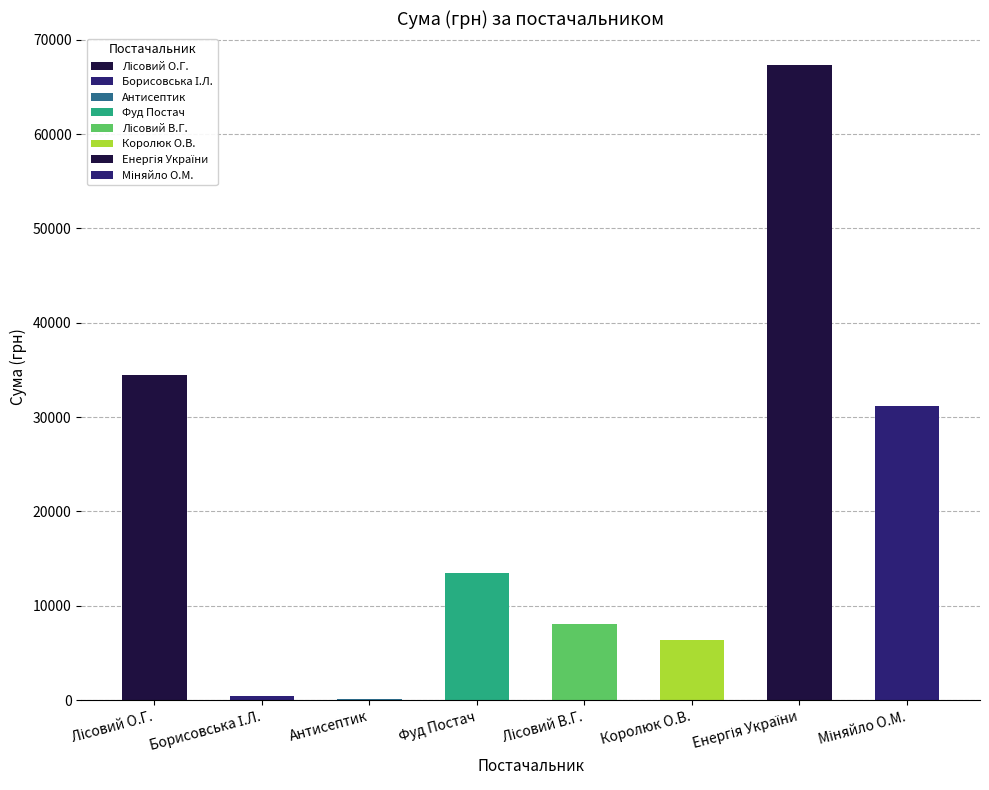

List the labels in order of value, smallest first.

Антисептик, Борисовська І.Л., Королюк О.В., Лісовий В.Г., Фуд Постач, Міняйло О.М., Лісовий О.Г., Енергія України